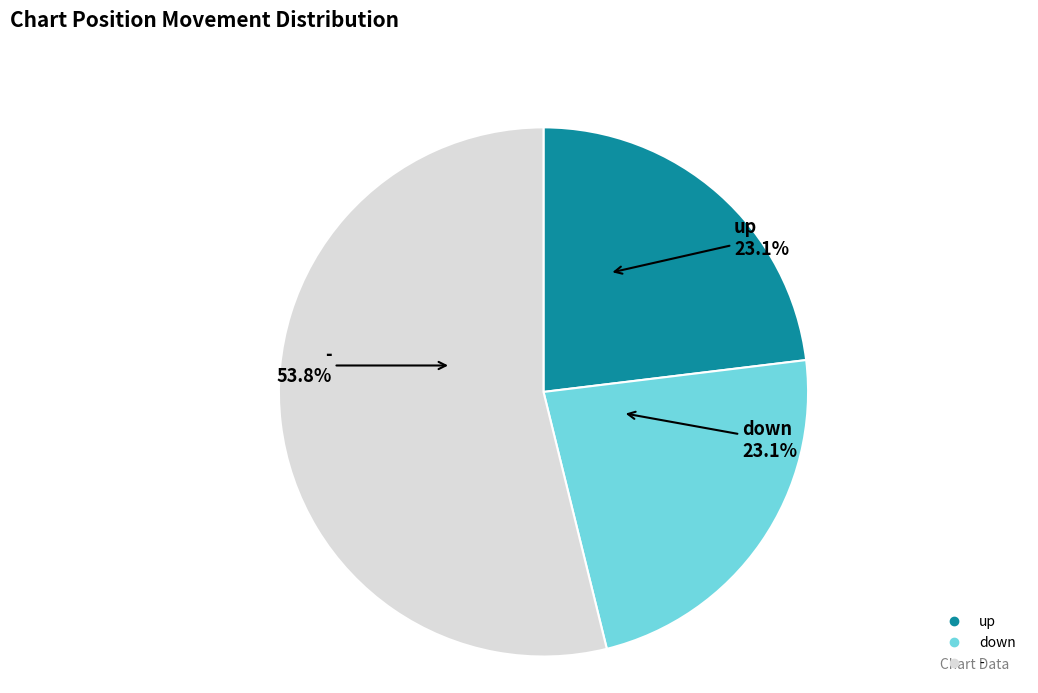

Do up and - together represent more than half of the pie?

Yes